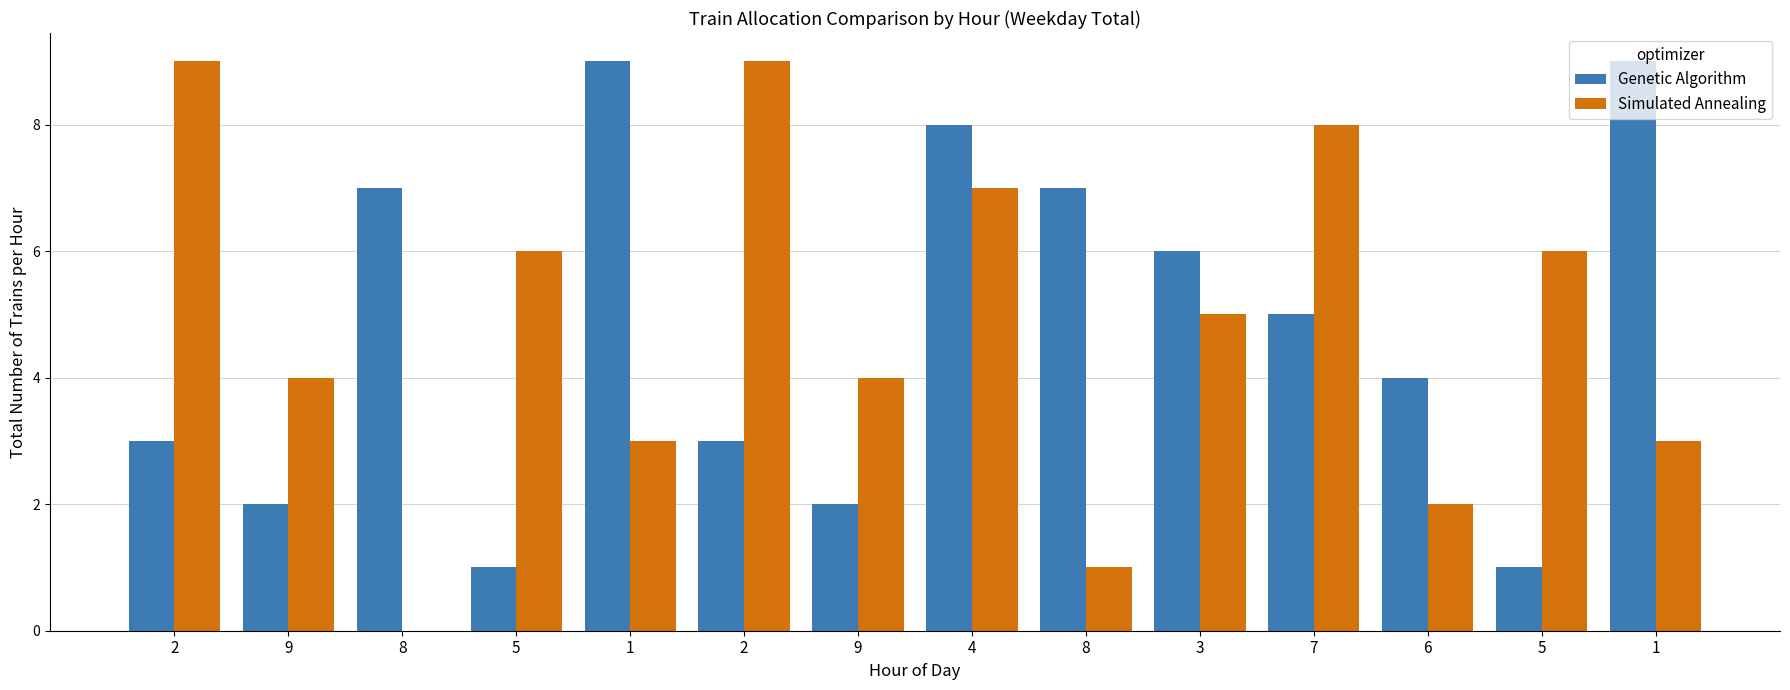

What is the spread (max minus min) of values at 9?

2